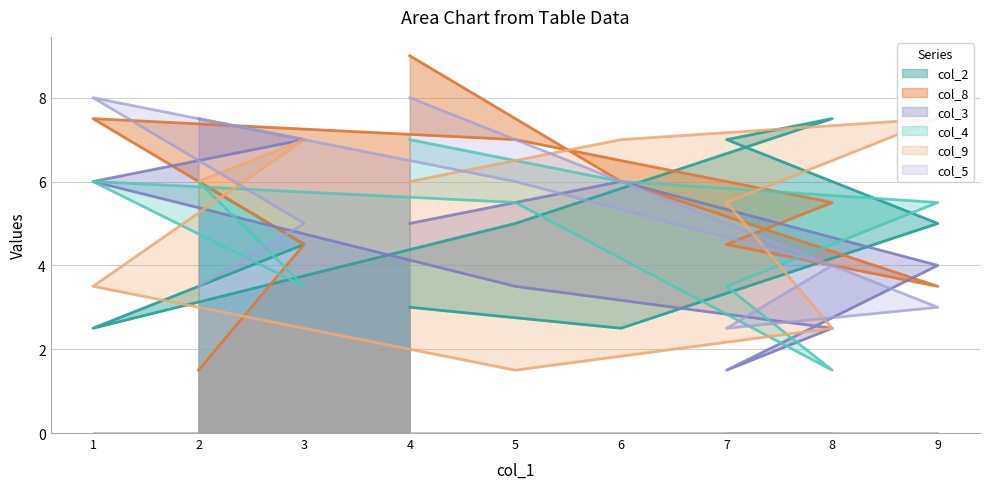

True or false: col_8 has more than 1 points higher than both neighbors.

False